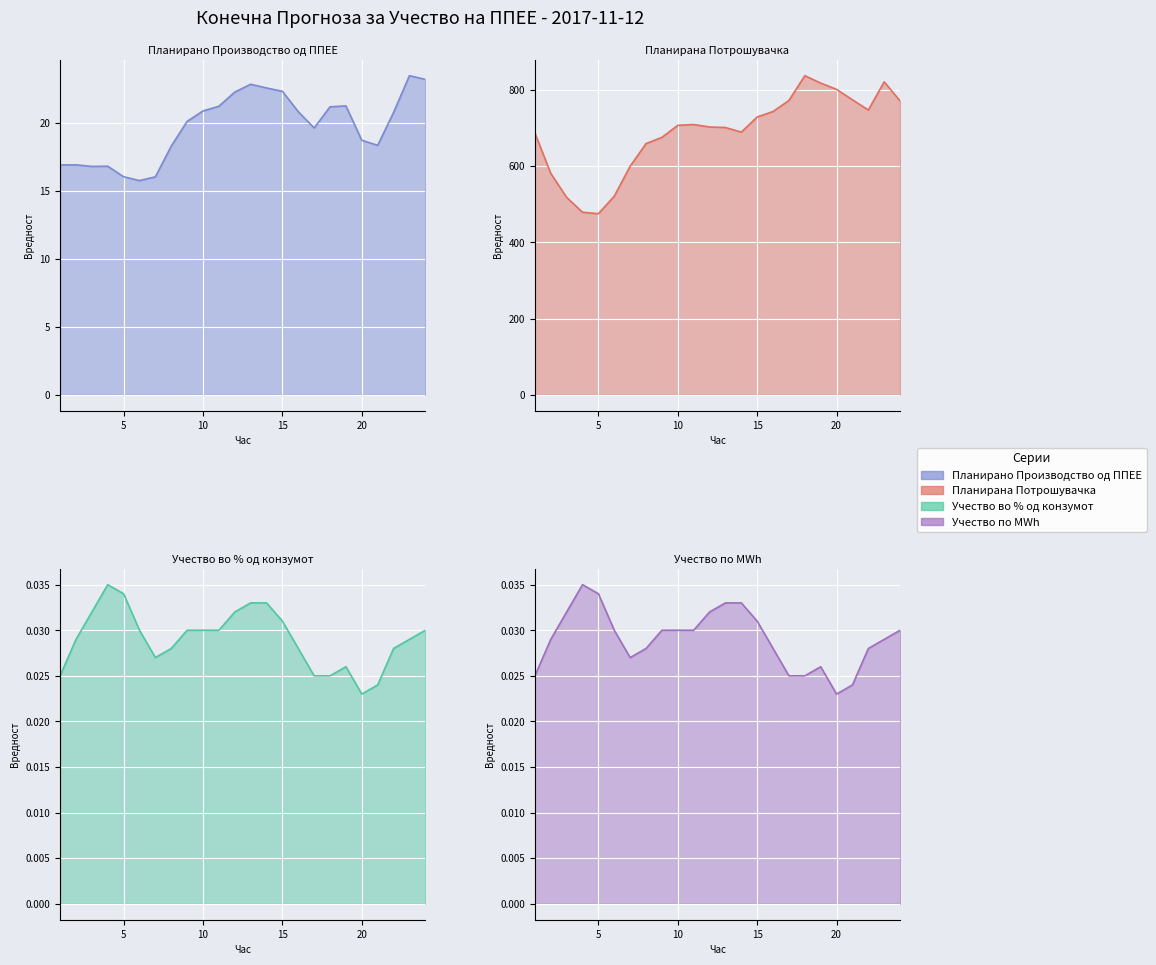

True or false: Планирано Производство од ППЕЕ has a value of 20.8 at 16.

True